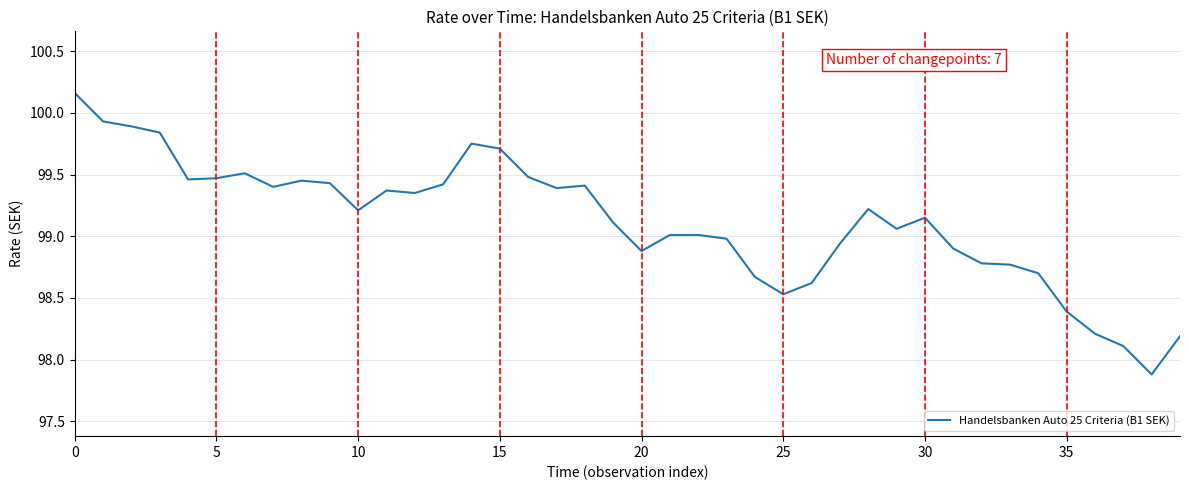

True or false: there are more than 1 points higher than both neighbors.

True